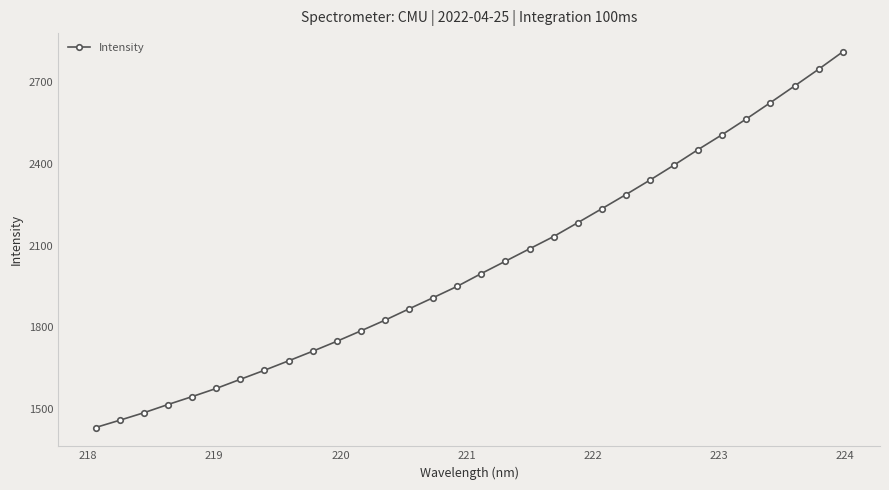

What is the value of the 17th point from the left?

1997.6